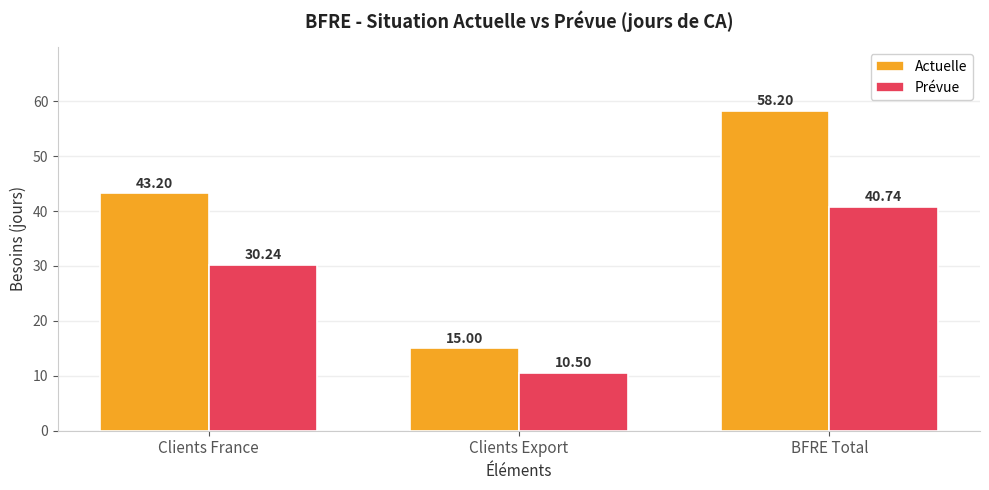

What is the label of the 2nd bar from the left?

Clients Export